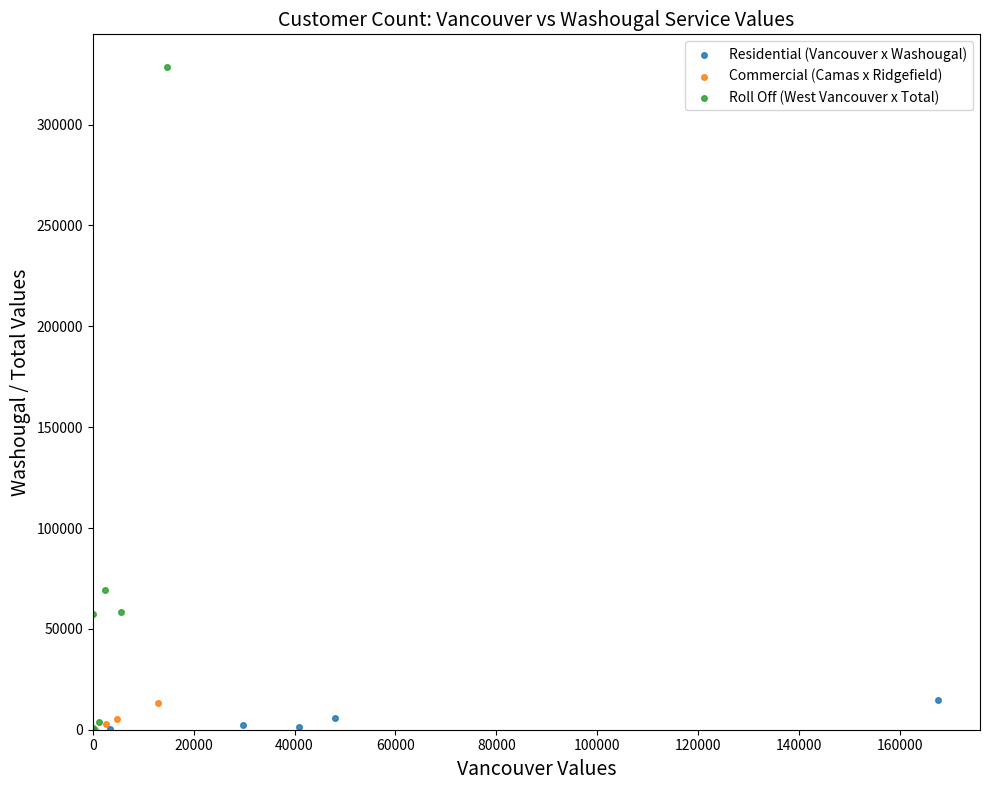

Which series has the widest spread of Y values?

Roll Off (West Vancouver x Total)